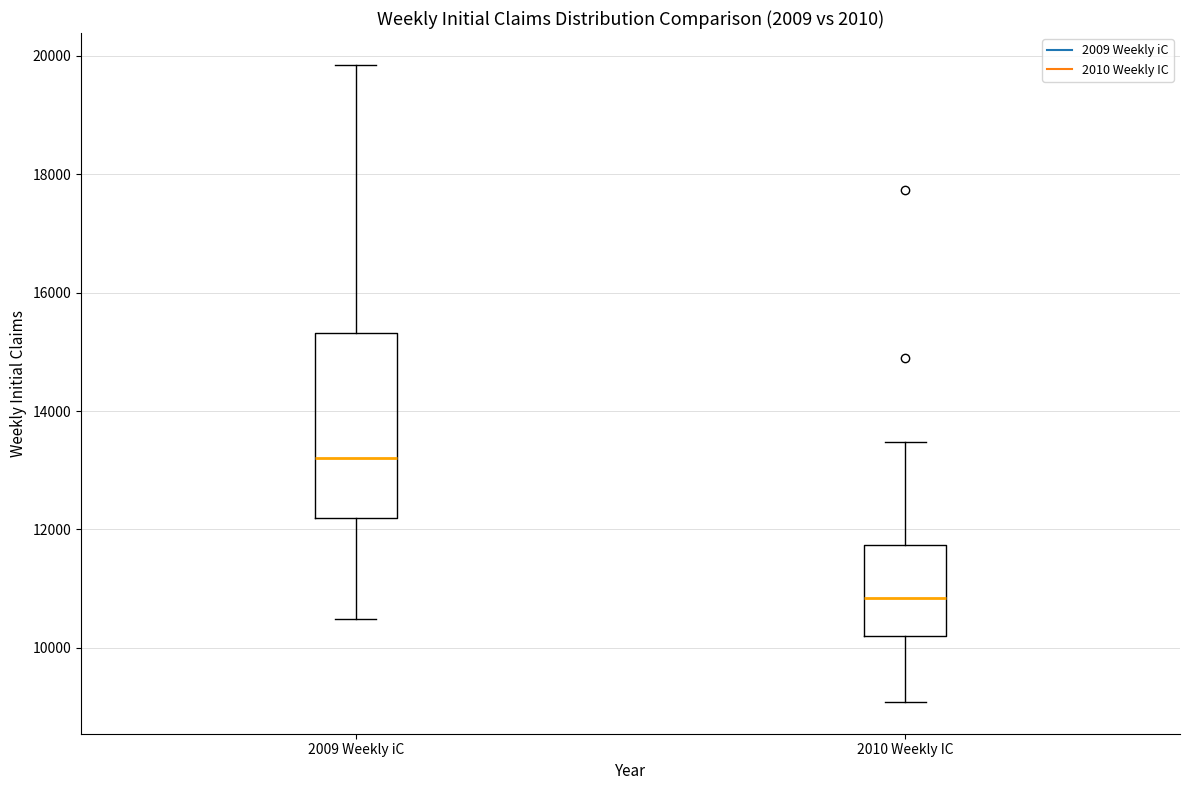

Reading left to right, transcribe this box plot: for each box, give where its median line is, the range the box spans, and where its two whiskers end, as read against the y-axis. The values are not printed on the chart, so give them approximately, as read against the axis.

2009 Weekly iC: median 13200, box 12200 to 15400, whiskers 10400 to 19800
2010 Weekly IC: median 10800, box 10200 to 11800, whiskers 9000 to 13400